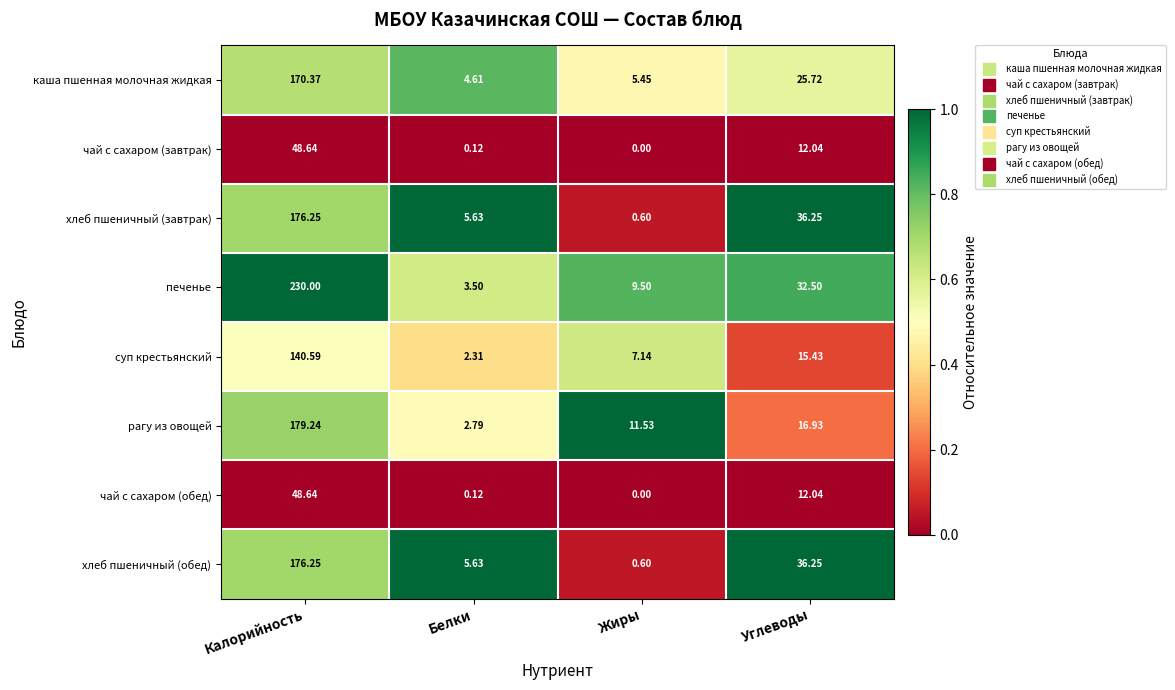

Where is каша пшенная молочная жидкая nearest to the value 87?

Углеводы